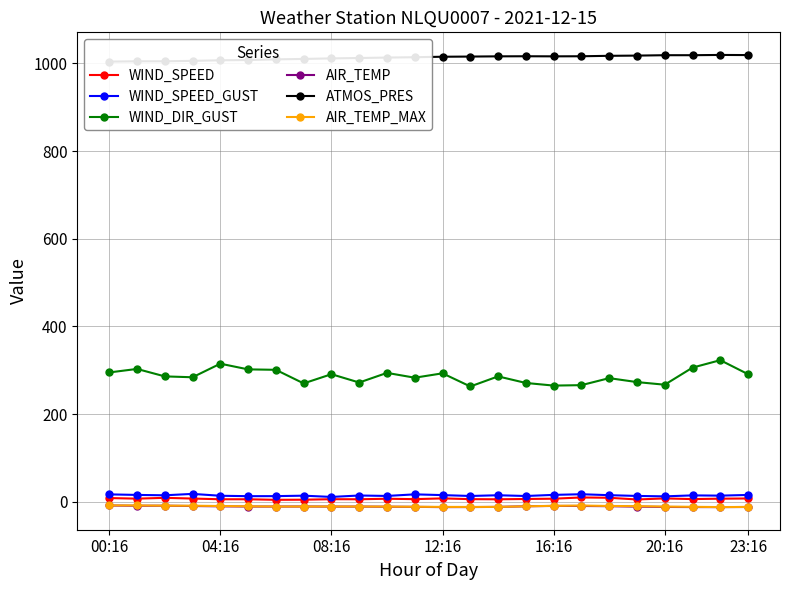

Which has a higher value, 9 or 19?

9